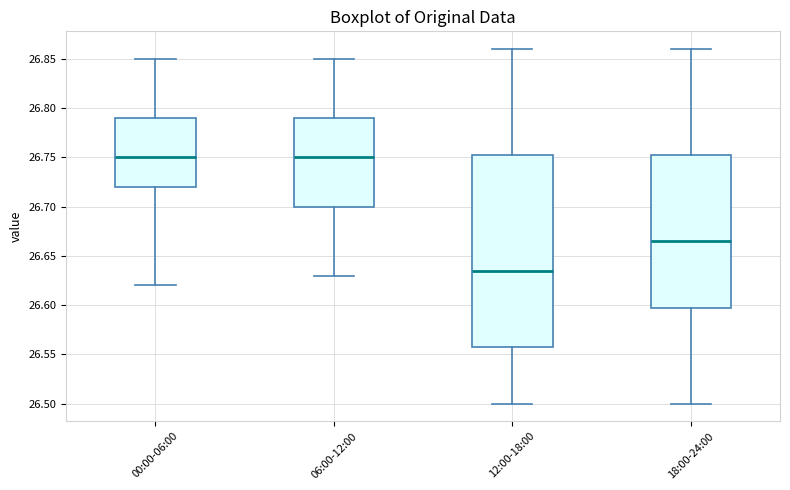

Reading left to right, transcribe this box plot: for each box, give where its median line is, the range the box spans, and where its two whiskers end, as read against the y-axis. The values are not printed on the chart, so give them approximately, as read against the axis.

00:00-06:00: median 26.750, box 26.720 to 26.790, whiskers 26.620 to 26.850
06:00-12:00: median 26.750, box 26.700 to 26.790, whiskers 26.630 to 26.850
12:00-18:00: median 26.635, box 26.560 to 26.755, whiskers 26.500 to 26.860
18:00-24:00: median 26.665, box 26.600 to 26.755, whiskers 26.500 to 26.860